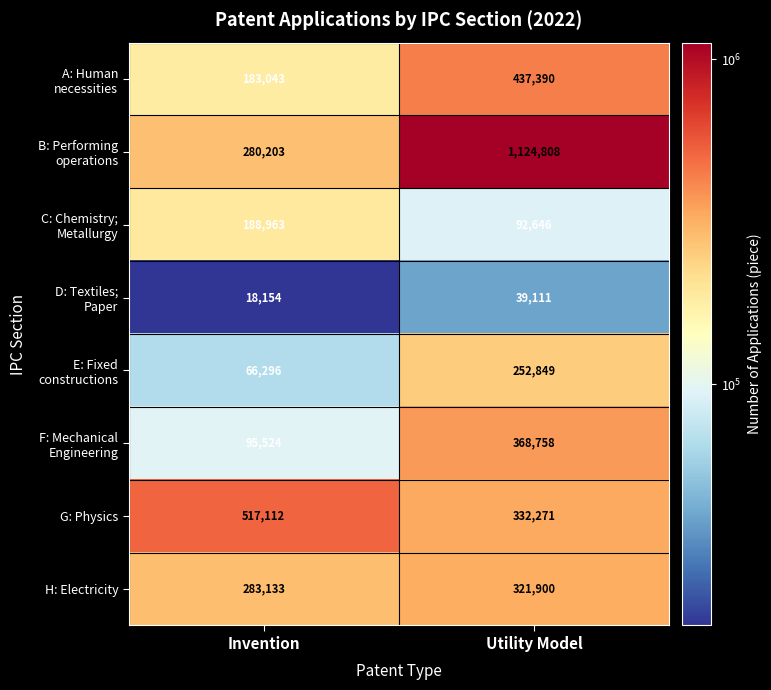

Where is H: Electricity nearest to the value 302516?

Invention